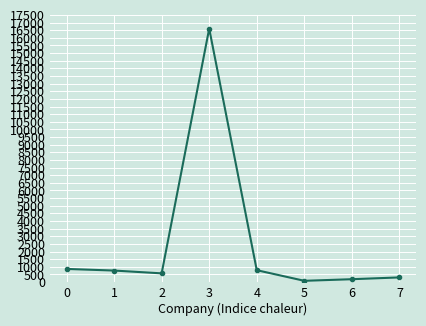

What is the value of the 1st point from the left?

862.0